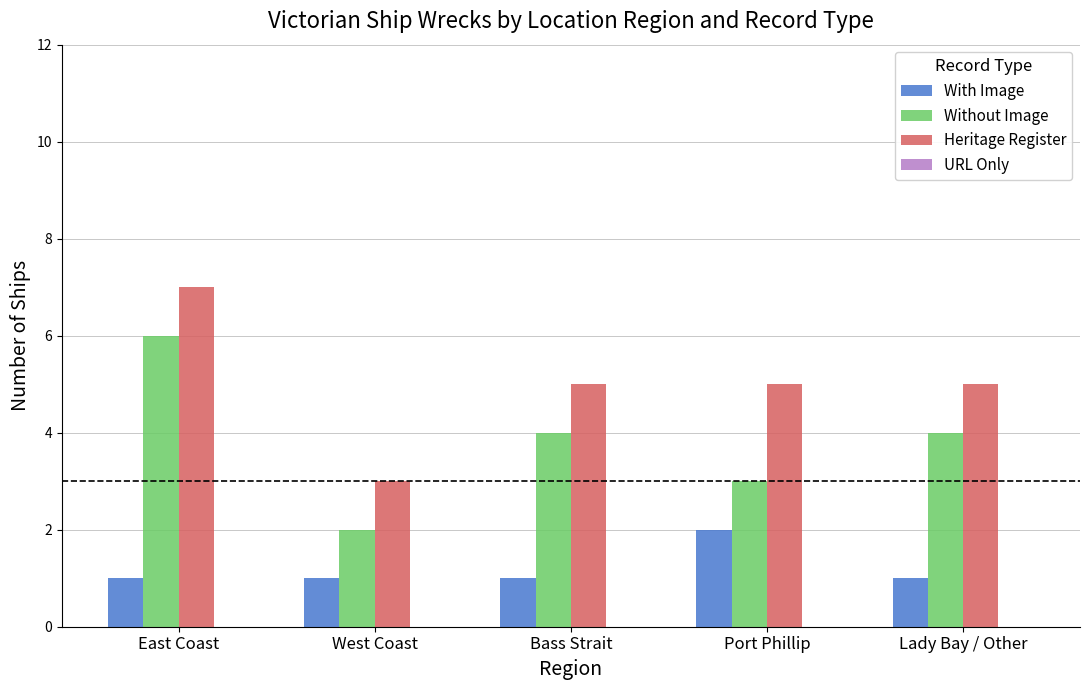

What is the sum of all Without Image values?

19